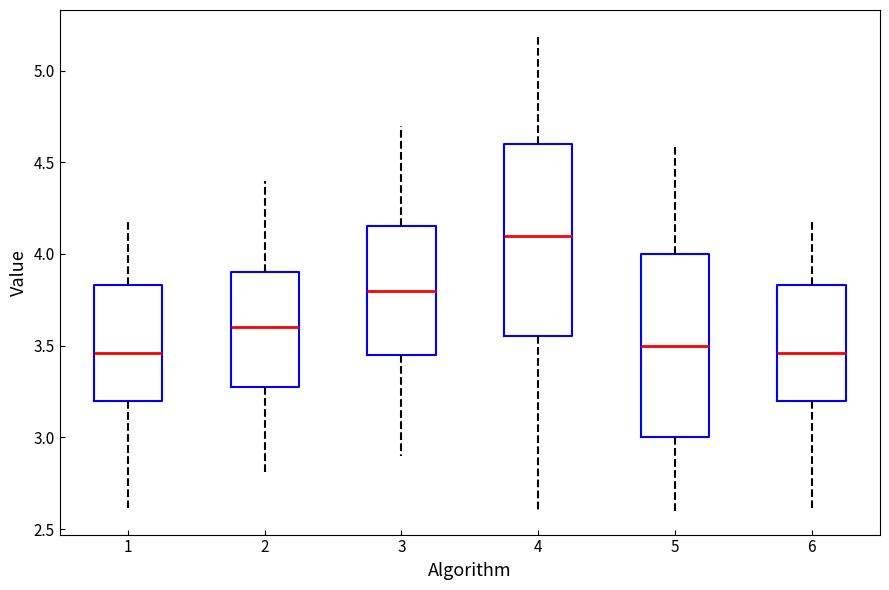

Reading left to right, transcribe this box plot: for each box, give where its median line is, the range the box spans, and where its two whiskers end, as read against the y-axis. The values are not printed on the chart, so give them approximately, as read against the axis.

1: median 3.45, box 3.20 to 3.85, whiskers 2.60 to 4.20
2: median 3.60, box 3.30 to 3.90, whiskers 2.80 to 4.40
3: median 3.80, box 3.45 to 4.15, whiskers 2.90 to 4.70
4: median 4.10, box 3.55 to 4.60, whiskers 2.60 to 5.20
5: median 3.50, box 3.00 to 4.00, whiskers 2.60 to 4.60
6: median 3.45, box 3.20 to 3.85, whiskers 2.60 to 4.20